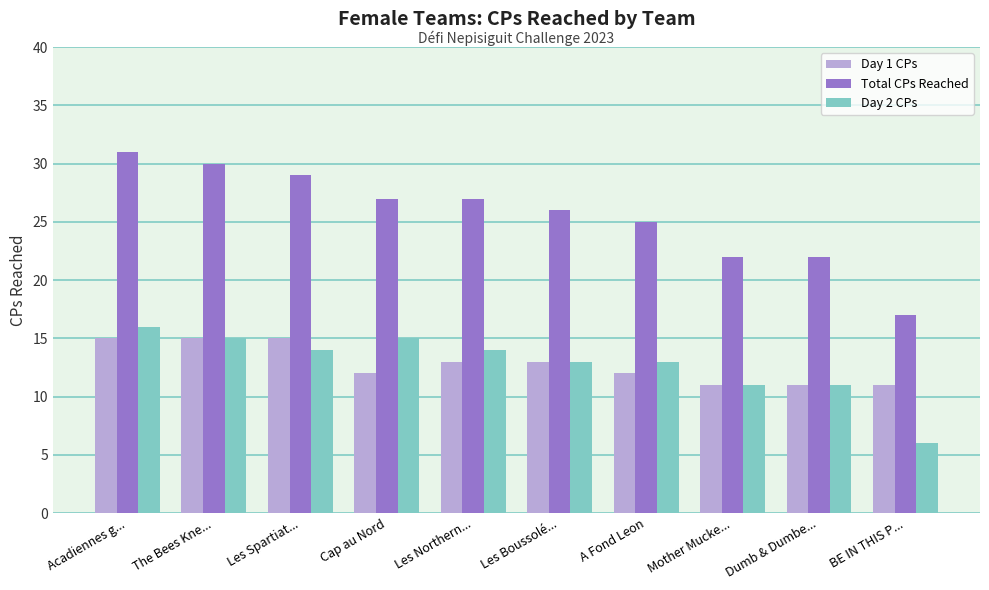

Rank the series at BE IN THIS P... from lowest to highest value.

Day 2 CPs, Day 1 CPs, Total CPs Reached